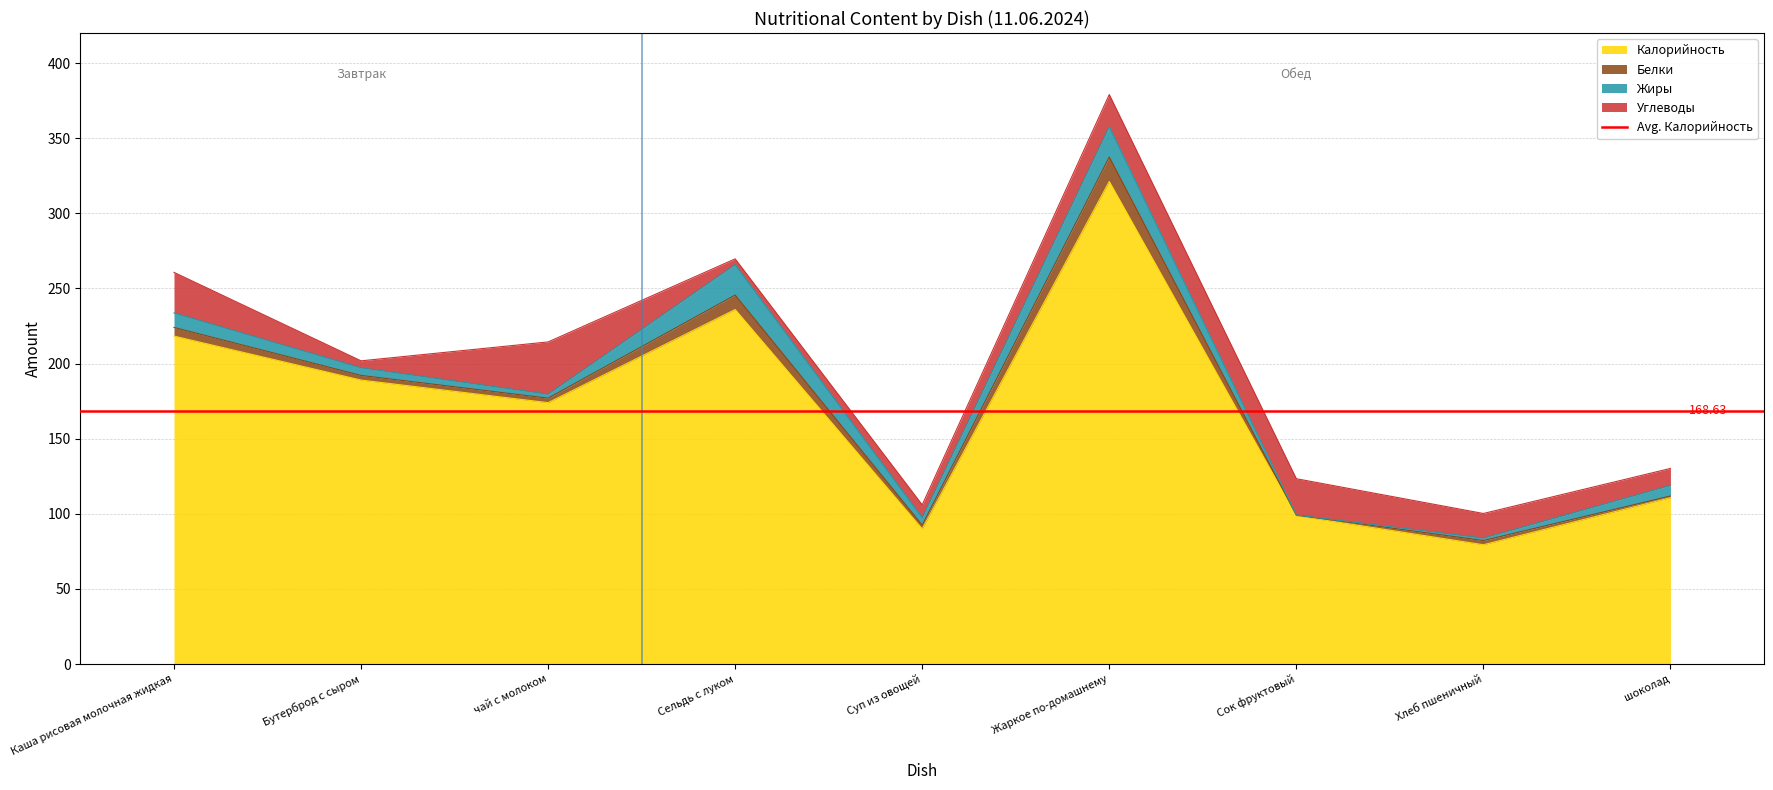

Reading right to left, what are all the values shown in this chart?

Калорийность: шоколад=110.8	Хлеб пшеничный=79.5	Сок фруктовый=98.8	Жаркое по-домашнему=321.2	Суп из овощей=90.0	Сельдь с луком=236.0	чай с молоком=174.0	Бутерброд с сыром=189.1	Каша рисовая молочная жидкая=218.3
Белки: шоколад=1.1	Хлеб пшеничный=2.8	Сок фруктовый=0.3	Жаркое по-домашнему=16.3	Суп из овощей=2.5	Сельдь с луком=9.6	чай с молоком=3.0	Бутерброд с сыром=3.1	Каша рисовая молочная жидкая=5.8
Жиры: шоколад=7.1	Хлеб пшеничный=1.6	Сок фруктовый=0.1	Жаркое по-домашнему=20.2	Суп из овощей=5.0	Сельдь с луком=20.3	чай с молоком=2.6	Бутерброд с сыром=5.1	Каша рисовая молочная жидкая=9.7
Углеводы: шоколад=11.3	Хлеб пшеничный=16.4	Сок фруктовый=24.2	Жаркое по-домашнему=21.3	Суп из овощей=8.5	Сельдь с луком=3.8	чай с молоком=34.8	Бутерброд с сыром=4.7	Каша рисовая молочная жидкая=27.0